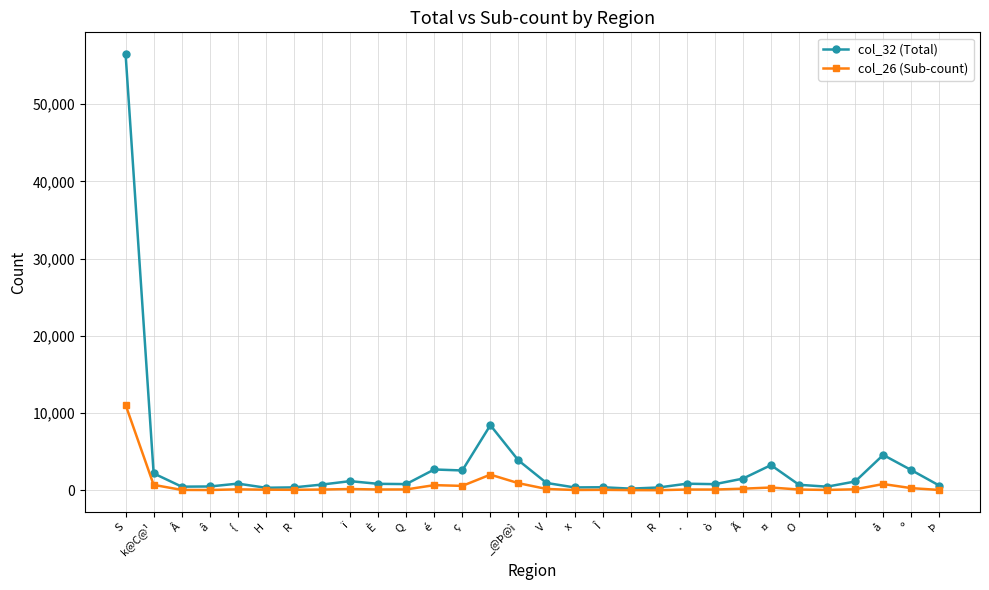

List the series in order of their peak value, lowest first.

col_26 (Sub-count), col_32 (Total)